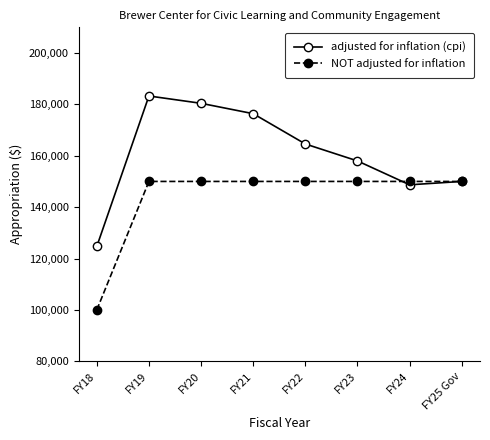

How many distinct data groups are displayed?

2